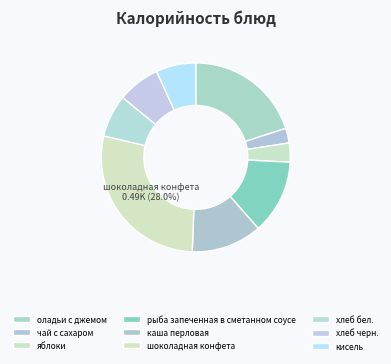

To the nearest percent, what is the average slice percentage?

11%